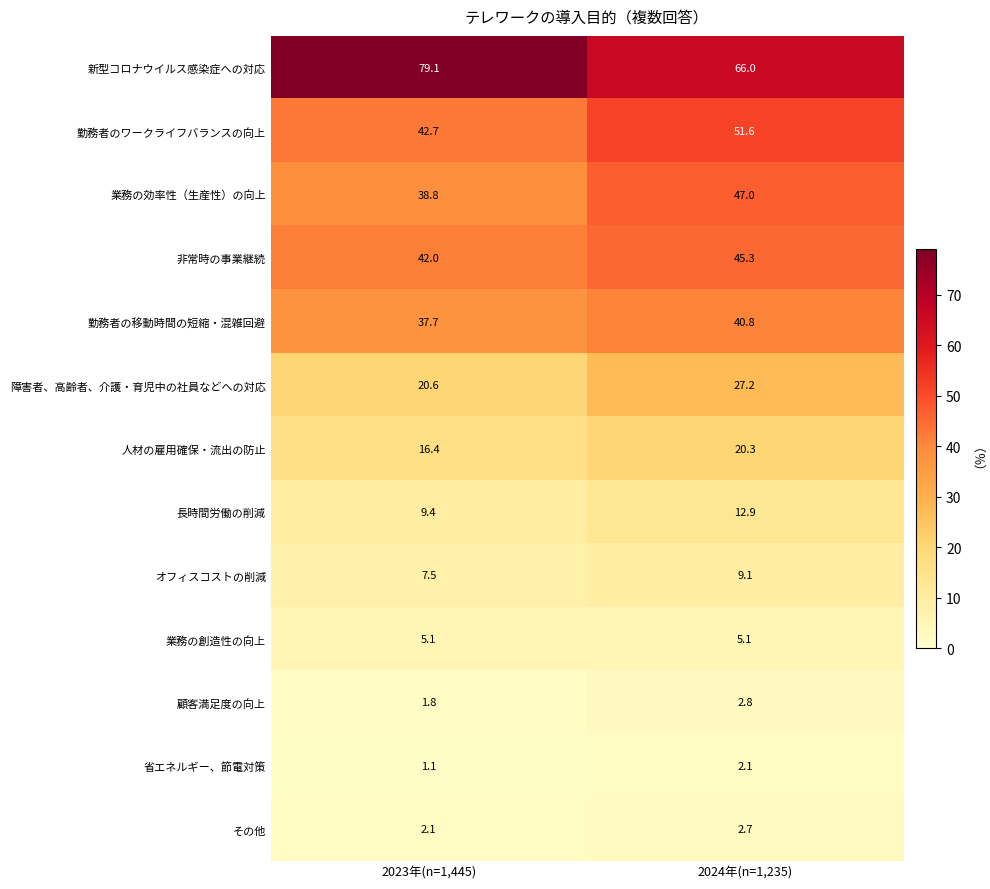

Reading left to right, list all the values displayed in this chart.

新型コロナウイルス感染症への対応: 2023年(n=1,445)=79.1	2024年(n=1,235)=66.0
勤務者のワークライフバランスの向上: 2023年(n=1,445)=42.7	2024年(n=1,235)=51.6
業務の効率性（生産性）の向上: 2023年(n=1,445)=38.8	2024年(n=1,235)=47.0
非常時の事業継続: 2023年(n=1,445)=42.0	2024年(n=1,235)=45.3
勤務者の移動時間の短縮・混雑回避: 2023年(n=1,445)=37.7	2024年(n=1,235)=40.8
障害者、高齢者、介護・育児中の社員などへの対応: 2023年(n=1,445)=20.6	2024年(n=1,235)=27.2
人材の雇用確保・流出の防止: 2023年(n=1,445)=16.4	2024年(n=1,235)=20.3
長時間労働の削減: 2023年(n=1,445)=9.4	2024年(n=1,235)=12.9
オフィスコストの削減: 2023年(n=1,445)=7.5	2024年(n=1,235)=9.1
業務の創造性の向上: 2023年(n=1,445)=5.1	2024年(n=1,235)=5.1
顧客満足度の向上: 2023年(n=1,445)=1.8	2024年(n=1,235)=2.8
省エネルギー、節電対策: 2023年(n=1,445)=1.1	2024年(n=1,235)=2.1
その他: 2023年(n=1,445)=2.1	2024年(n=1,235)=2.7